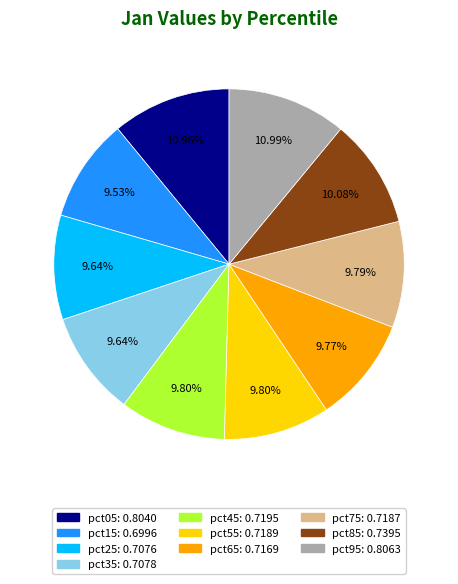

Combined, do pct95 and pct05 account for over 50%?

No